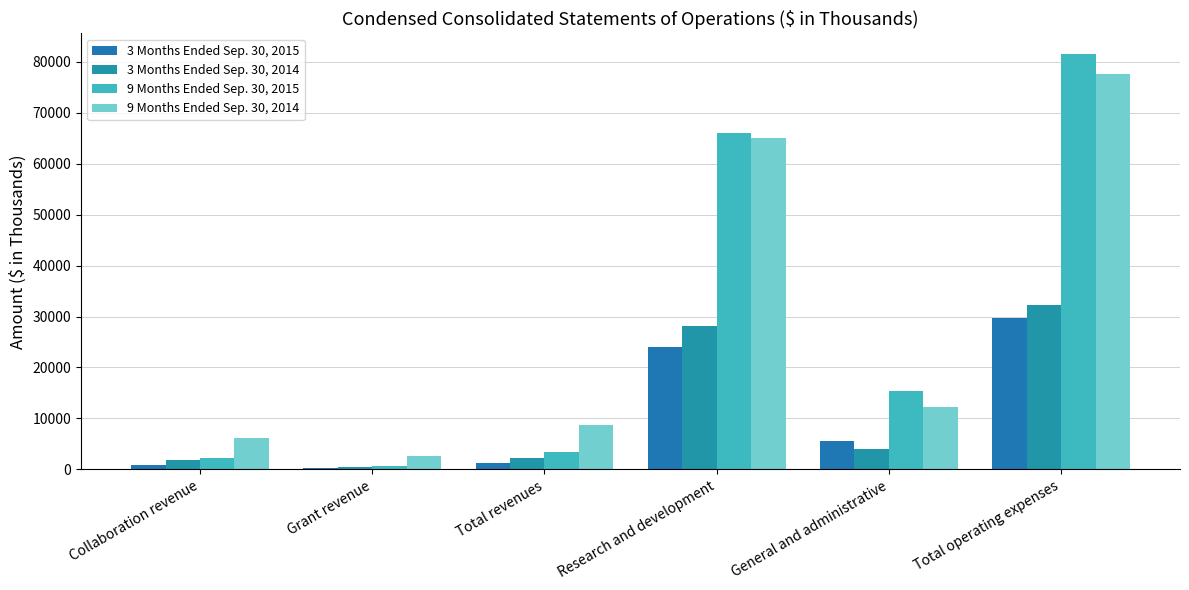

What is the greatest value displayed?

81492